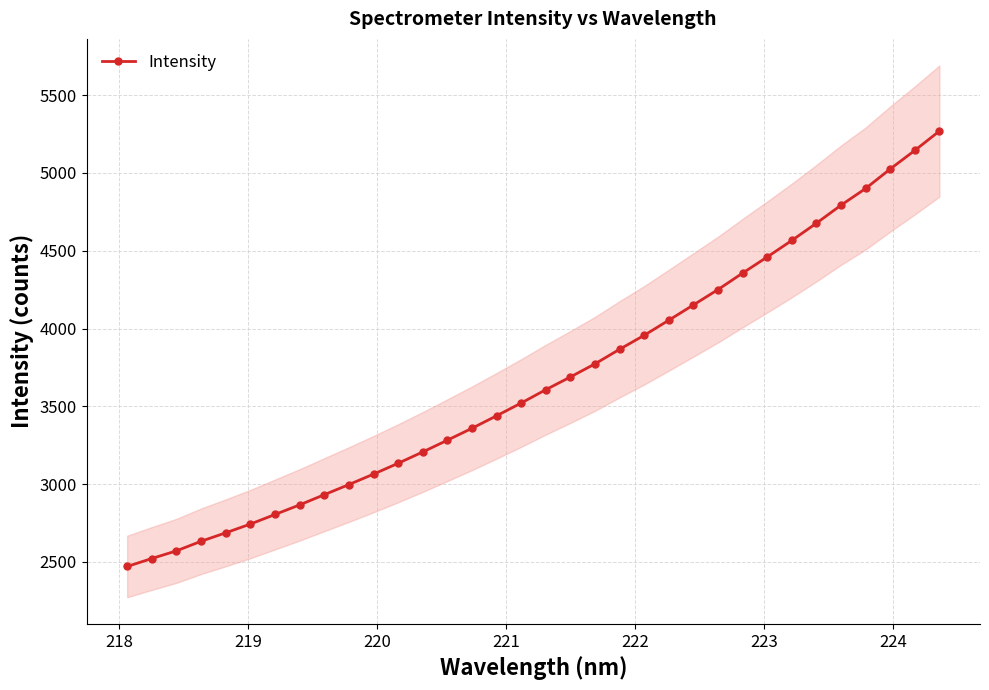

What is the greatest value displayed?

5268.9